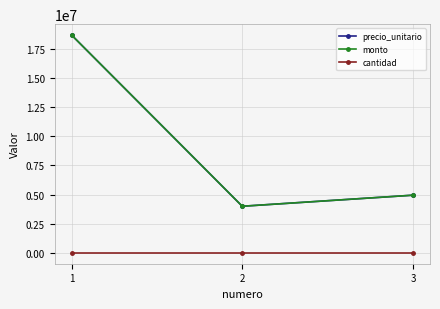

Is this an area chart (filled region under the line)?

No